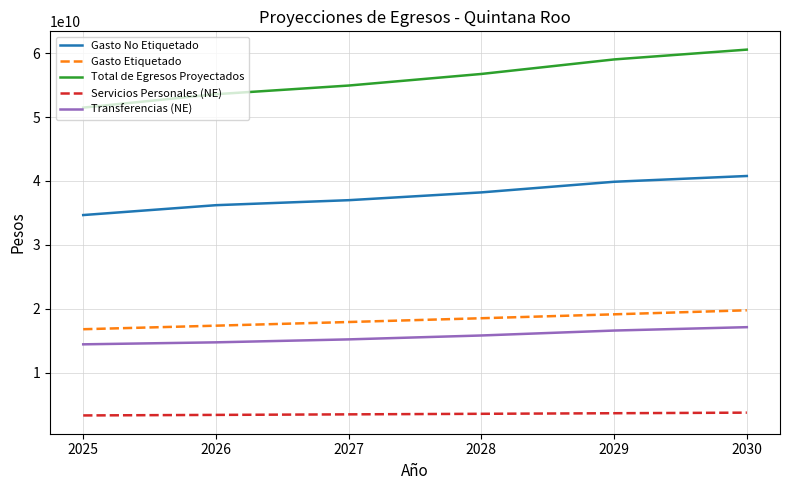

Between 2025 and 2029, which series saw the biggest shift?

Total de Egresos Proyectados